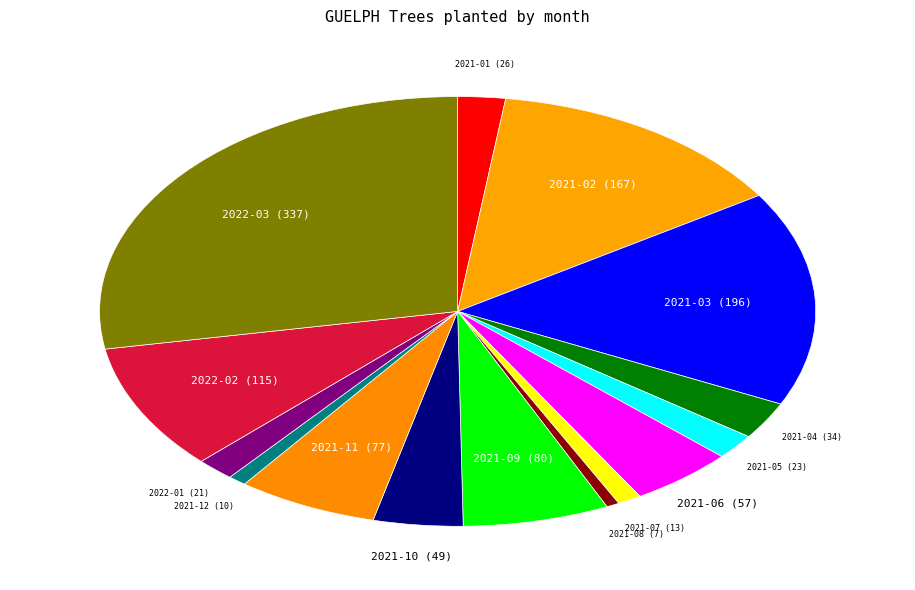

Is it true that 2022-02 is 9% of the pie?

True